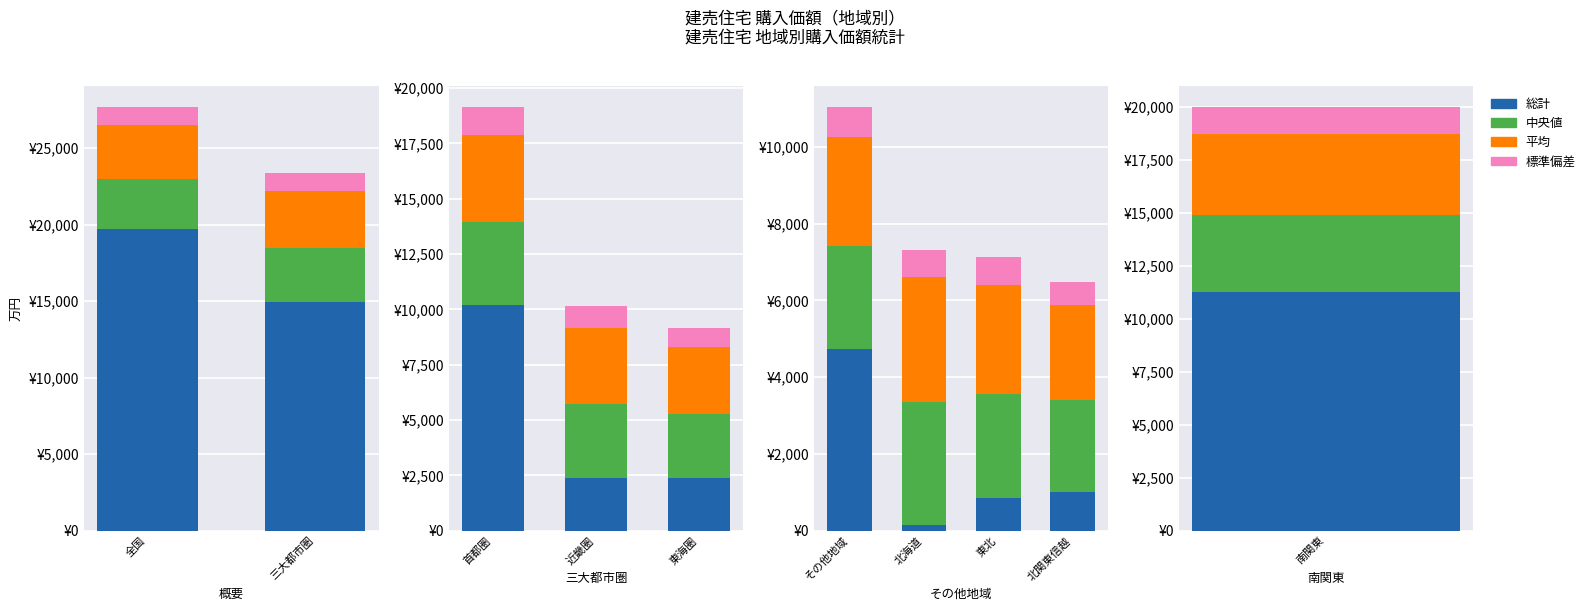

True or false: 標準偏差 has a value of 726.3 at 東北.

True